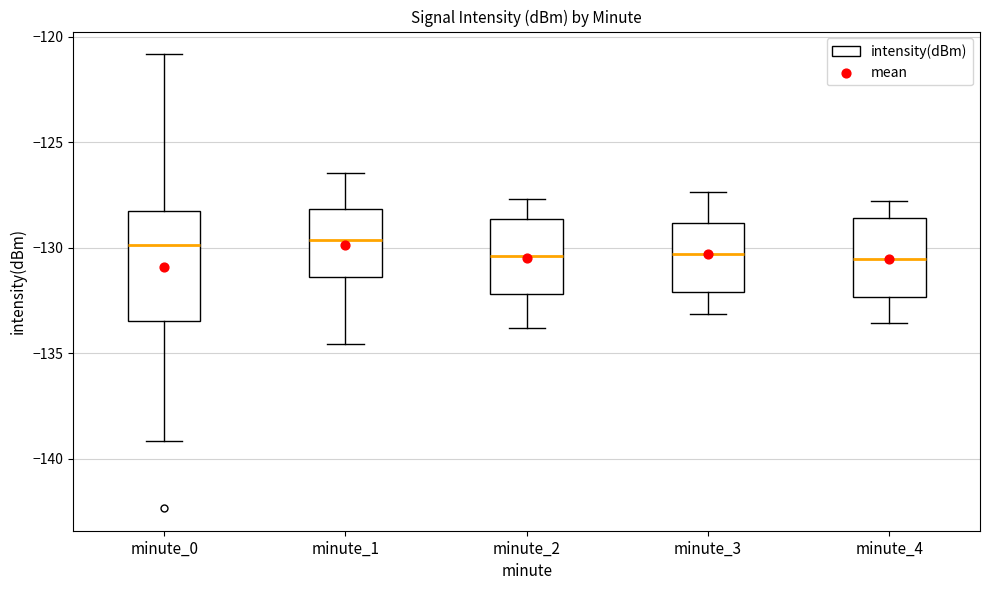

Reading left to right, transcribe this box plot: for each box, give where its median line is, the range the box spans, and where its two whiskers end, as read against the y-axis. The values are not printed on the chart, so give them approximately, as read against the axis.

minute_0: median -130.0, box -133.5 to -128.0, whiskers -139.0 to -121.0
minute_1: median -129.5, box -131.5 to -128.0, whiskers -134.5 to -126.5
minute_2: median -130.5, box -132.0 to -128.5, whiskers -134.0 to -127.5
minute_3: median -130.5, box -132.0 to -129.0, whiskers -133.0 to -127.5
minute_4: median -130.5, box -132.5 to -128.5, whiskers -133.5 to -128.0